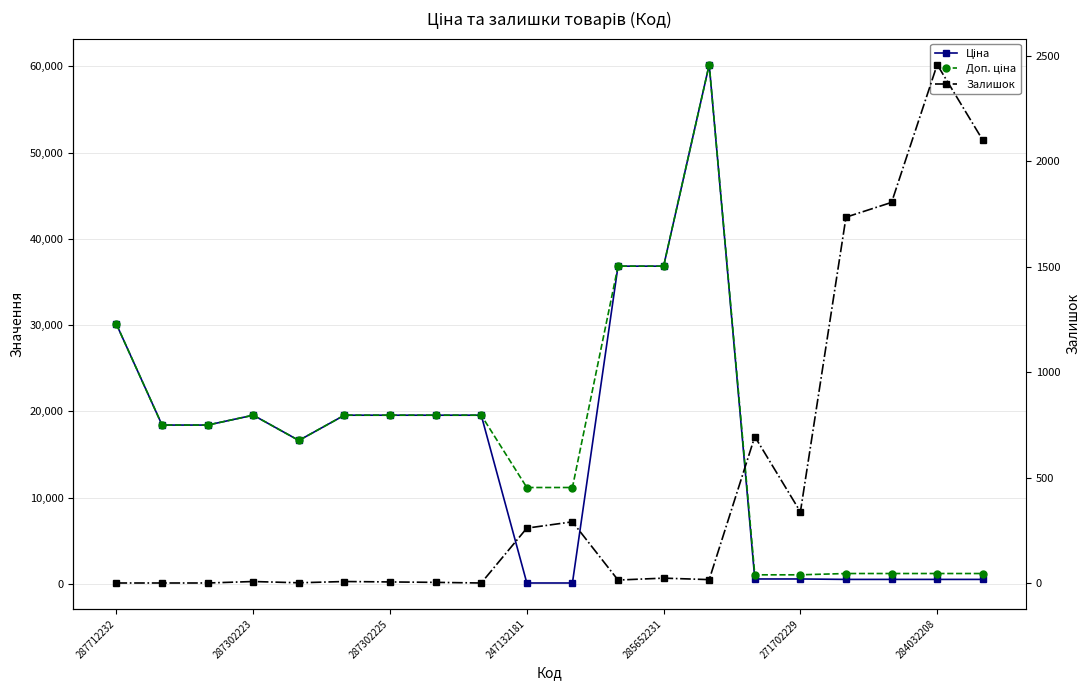

What is the label of the 19th point from the right?

287302223